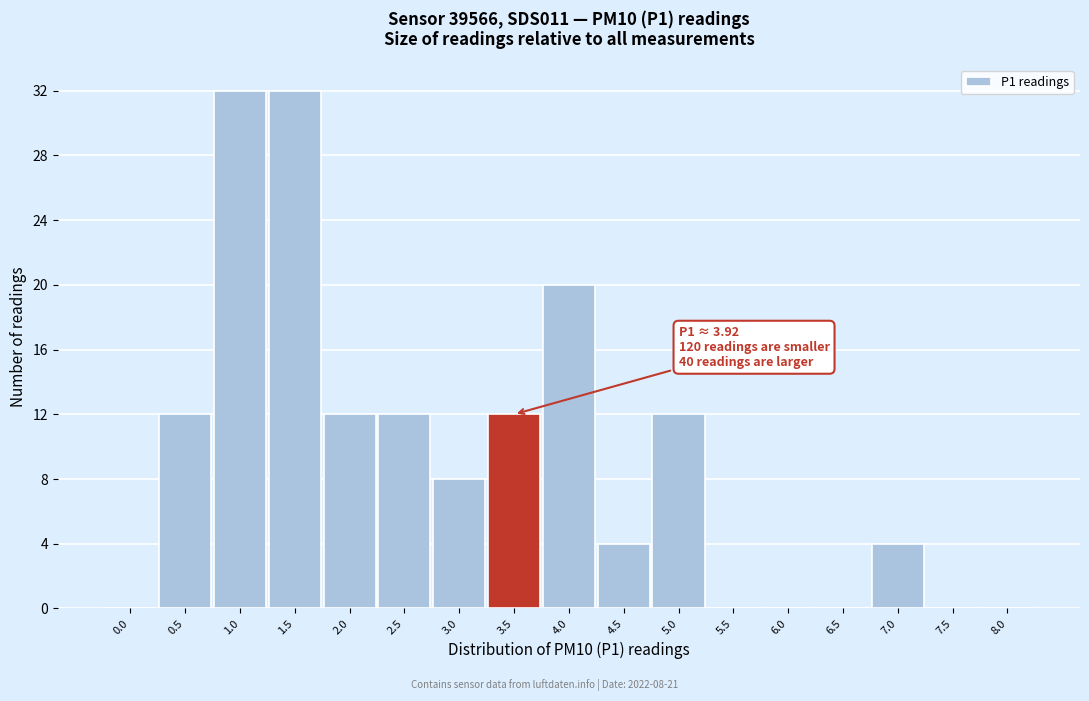

Reading right to left, extract all data points from this chart.

8.0=0	7.5=0	7.0=4	6.5=0	6.0=0	5.5=0	5.0=12	4.5=4	4.0=20	3.5=12	3.0=8	2.5=12	2.0=12	1.5=32	1.0=32	0.5=12	0.0=0